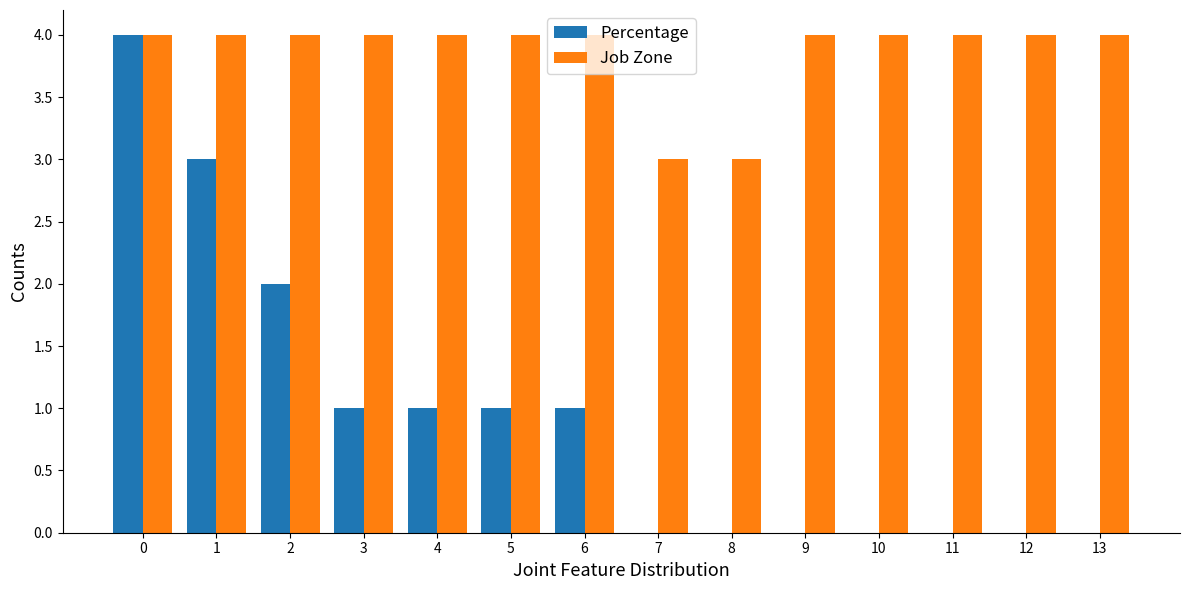

Is the value of Job Zone at 2 greater than the value of Percentage at 5?

Yes